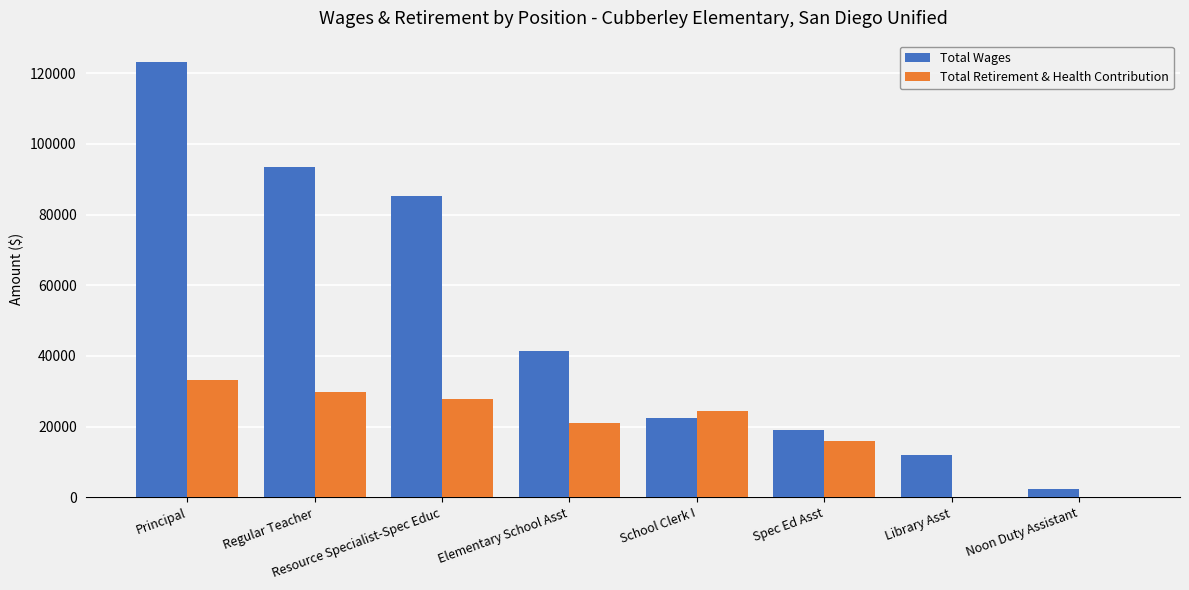

Is it true that Total Wages equals 22462 at School Clerk I?

True